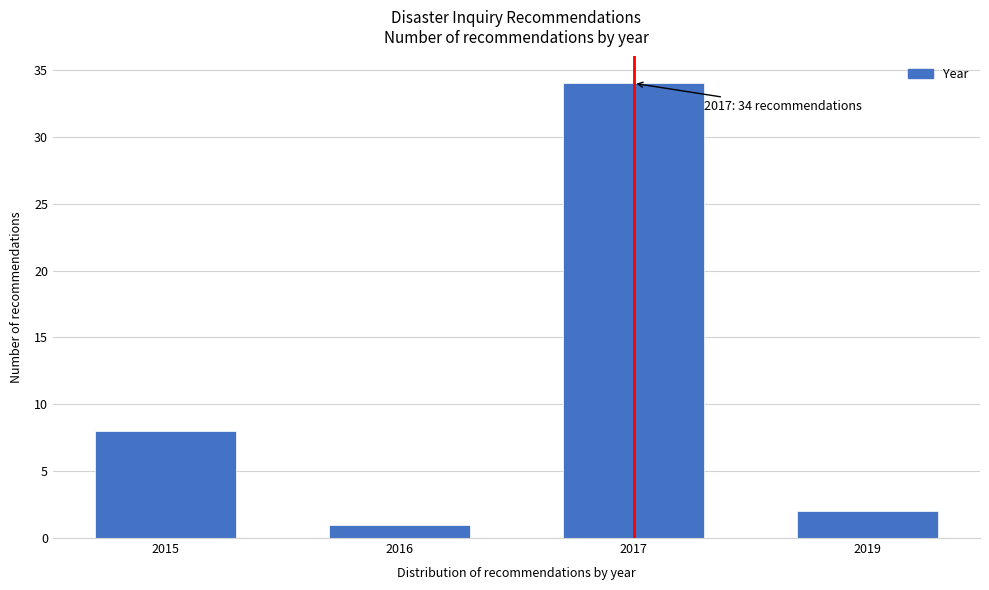

Reading left to right, list all the values displayed in this chart.

2015=8	2016=1	2017=34	2019=2